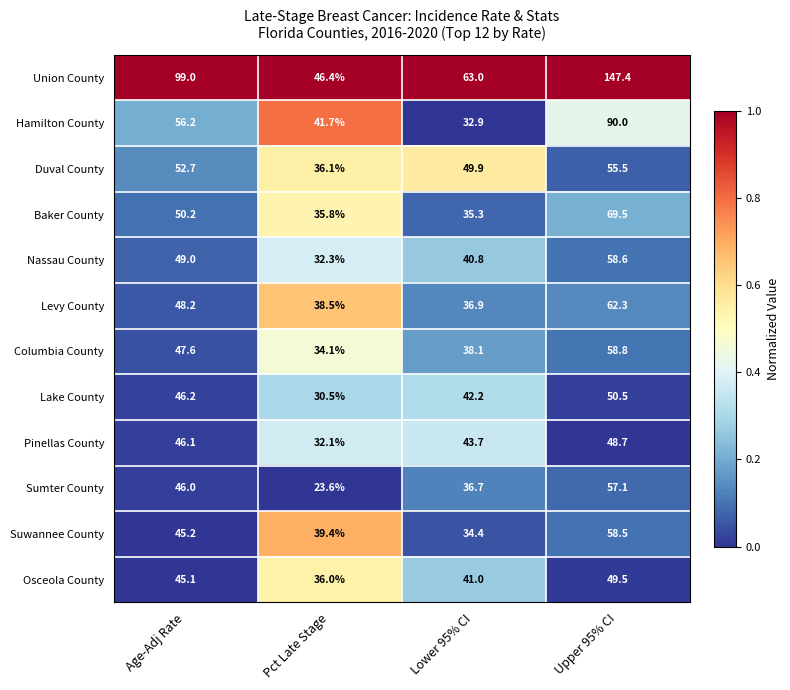

At which label does Levy County first exceed 48?

Age-Adj Rate